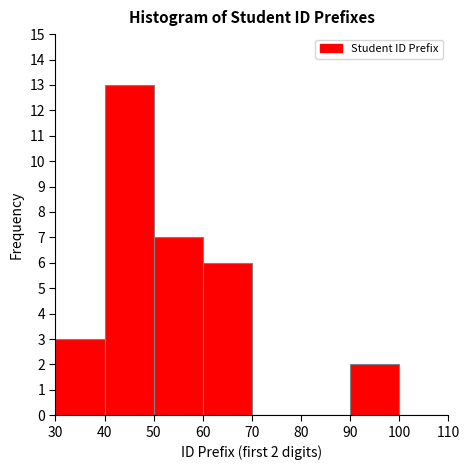

Over which range of the x-axis is the bar tallest?

40 to 50